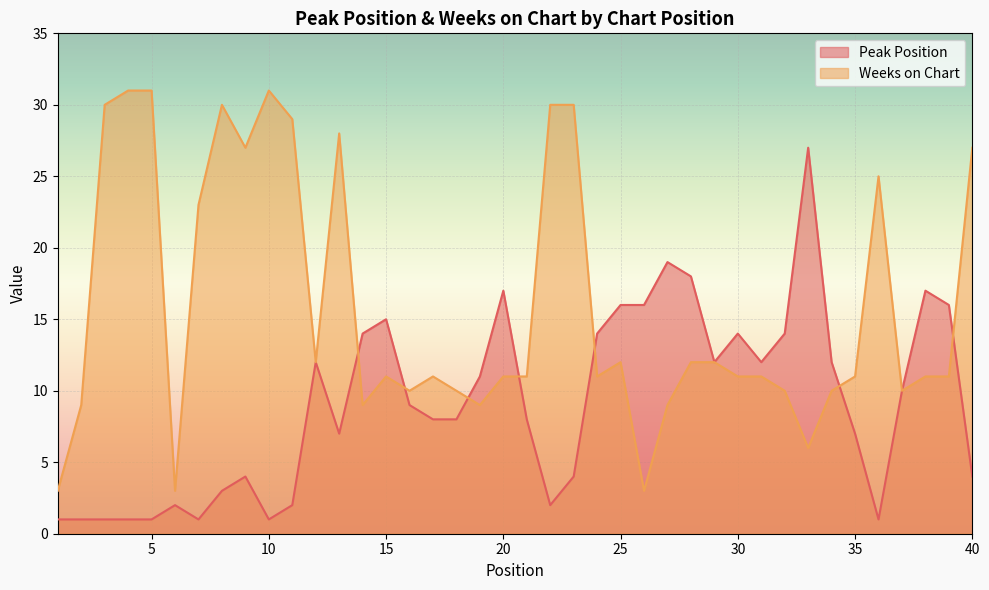

Which series ends up on top after the final intersection of Peak Position and Weeks on Chart?

Weeks on Chart